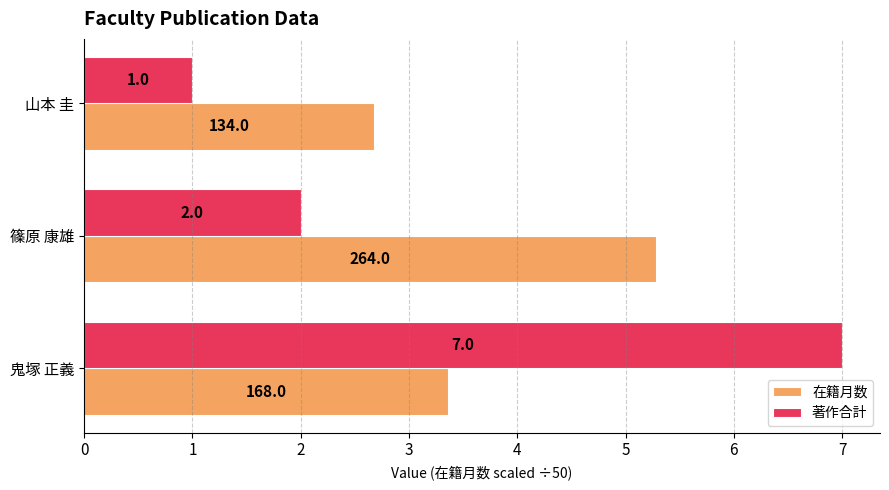

List the series in order of their overall mean, highest first.

在籍月数, 著作合計